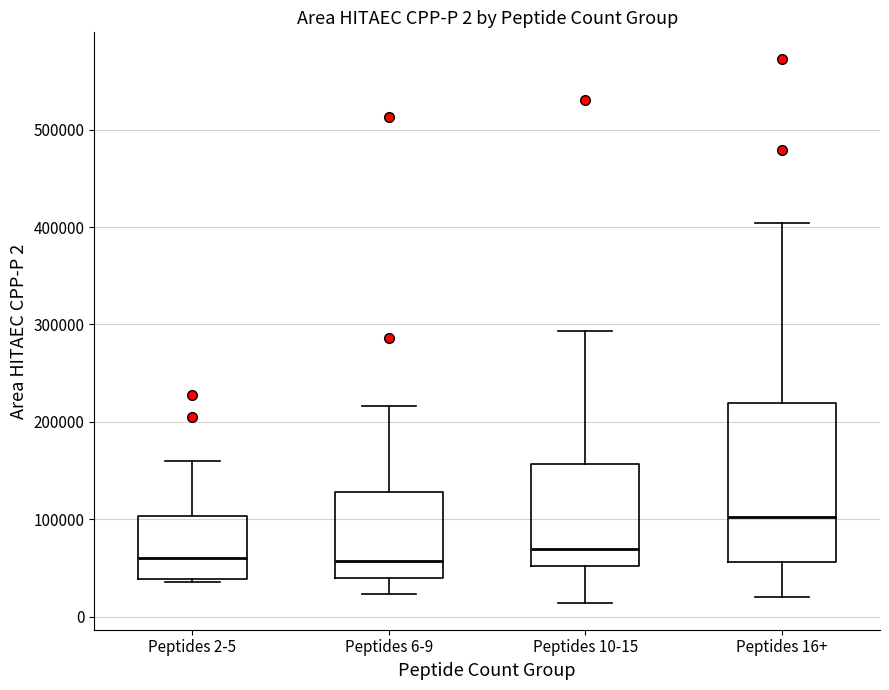

Which box has the highest median line?

Peptides 16+